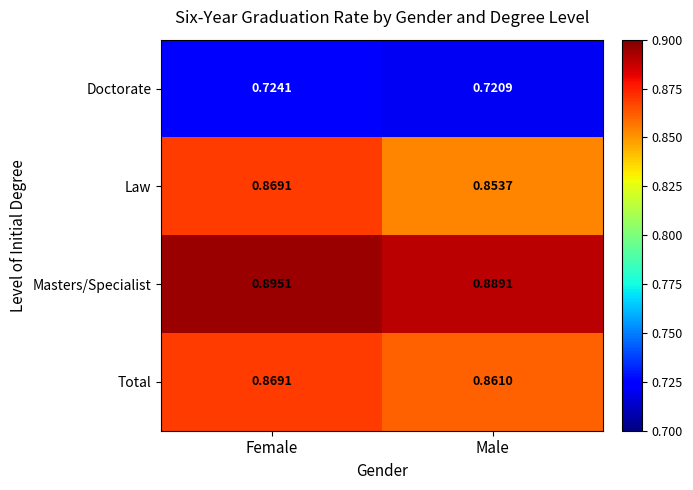

At which category is the sum across all series the highest?

Female